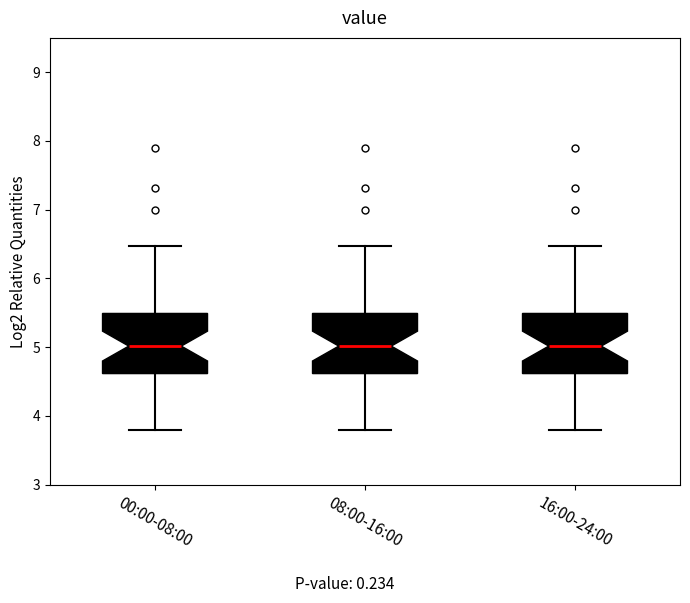

Where does the median line of the box for 00:00-08:00 sit on the y-axis? The values are not printed on the chart, so give them approximately, as read against the axis.

5.0